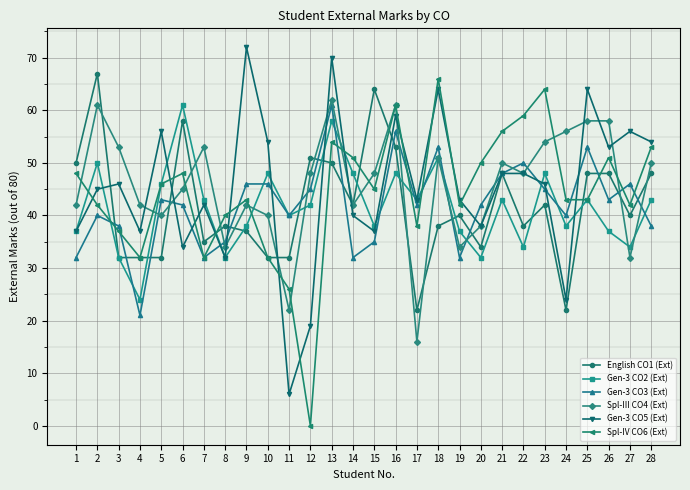

At which category is the sum across all series the highest?

13